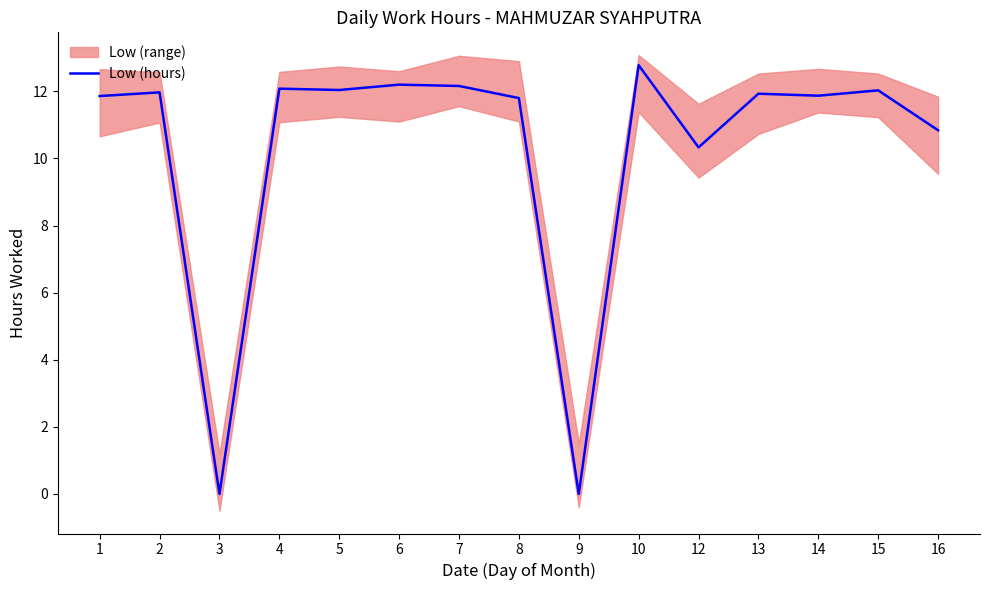

Is this an area chart (filled region under the line)?

No